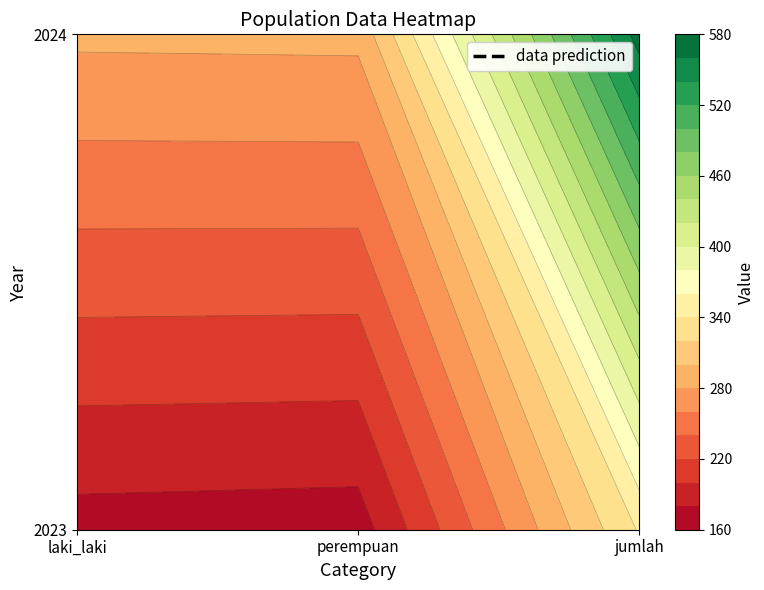

How many data points in 2023 are above 172?

1